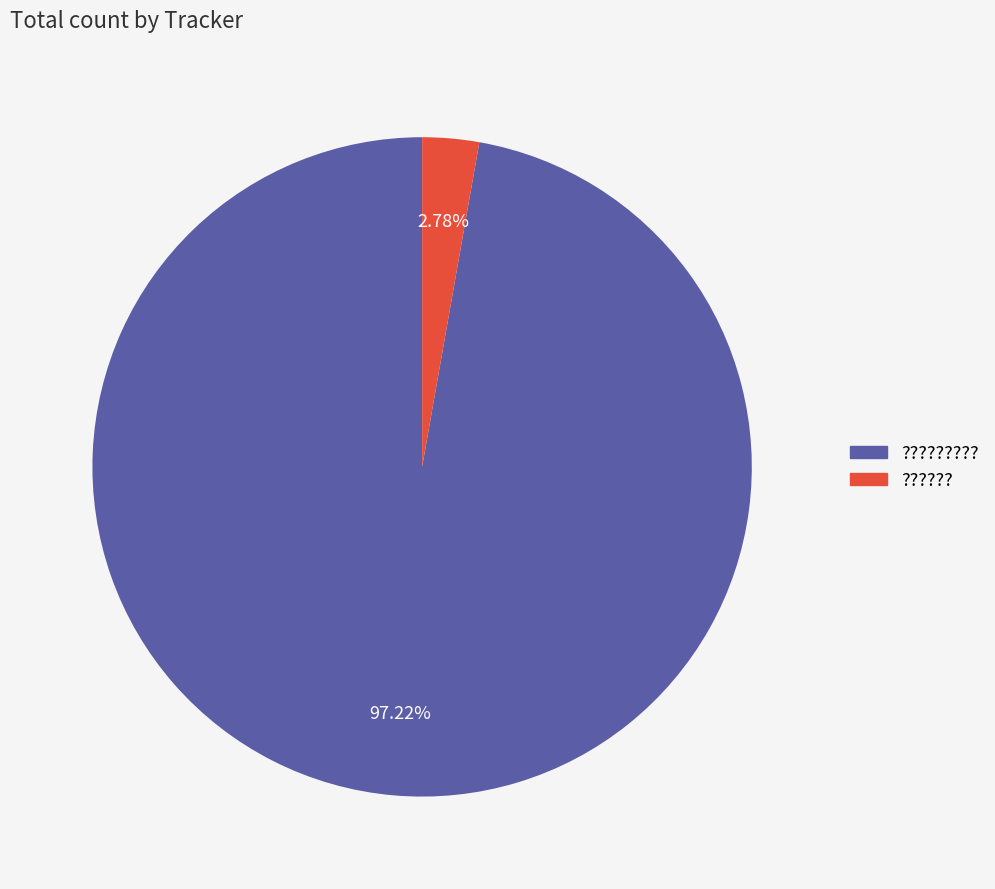

Approximately how many times larger is the value at ????????? compared to ???????

35.0